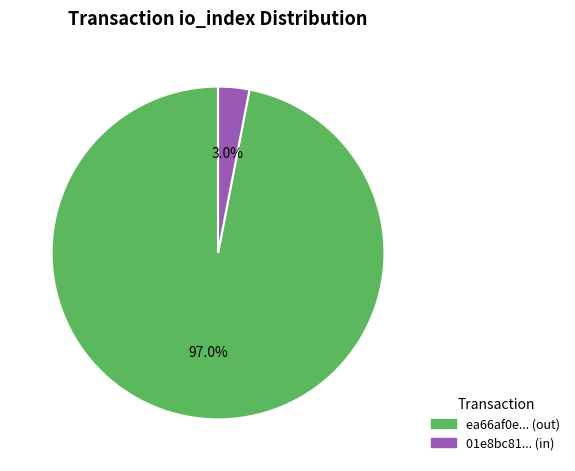

Rank the categories by value from lowest to highest.

01e8bc81... (in), ea66af0e... (out)